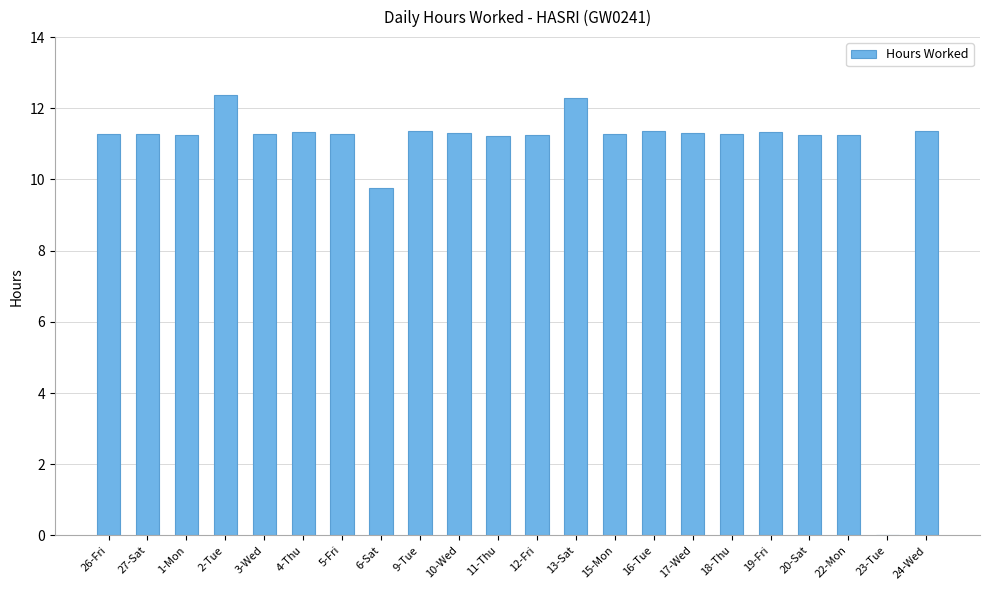

The chart shows a value of 2.9 at 24-Wed. True or false?

False